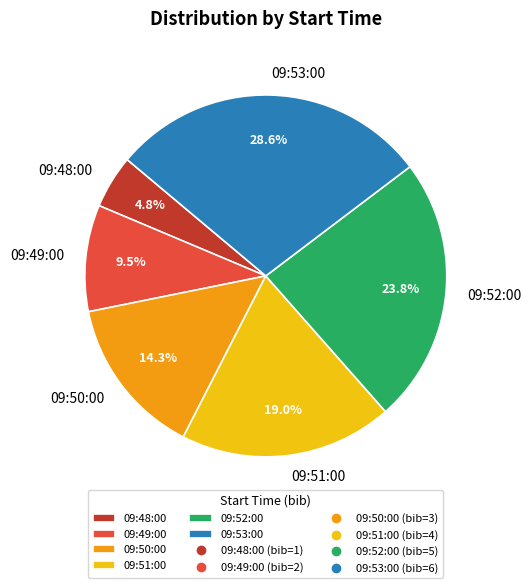

To the nearest percent, what is the combined percentage of 09:53:00 and 09:49:00?

38%